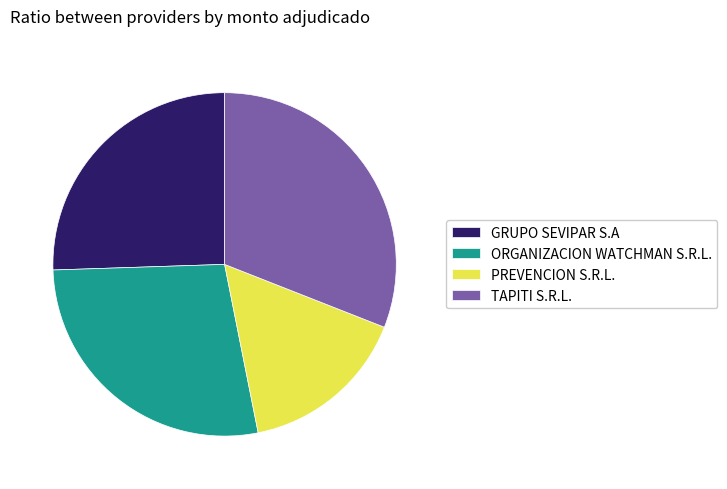

Which category has the biggest portion of the pie?

TAPITI S.R.L.